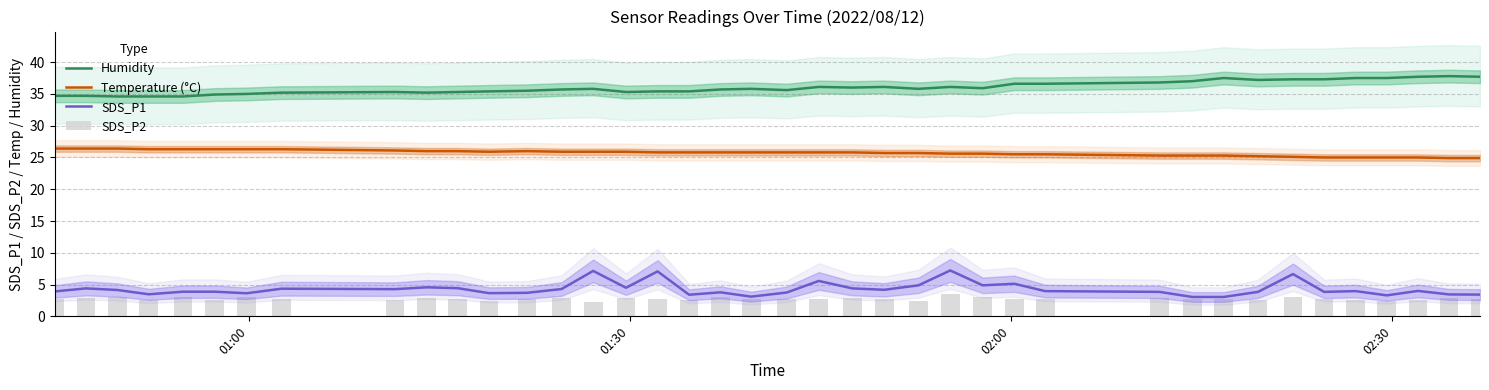

What is the maximum value for SDS_P1?

7.2